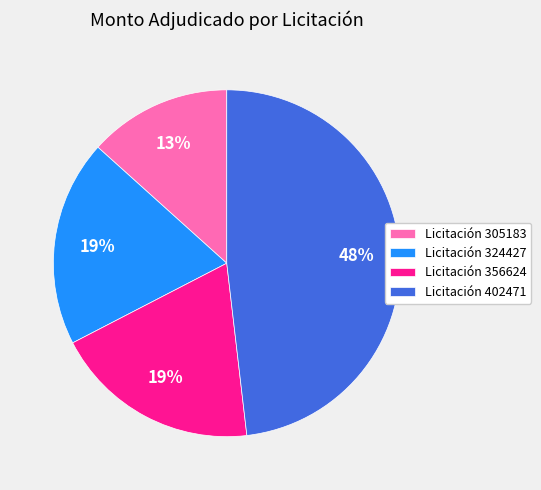

Does Licitación 402471 account for over 50% of the chart?

No